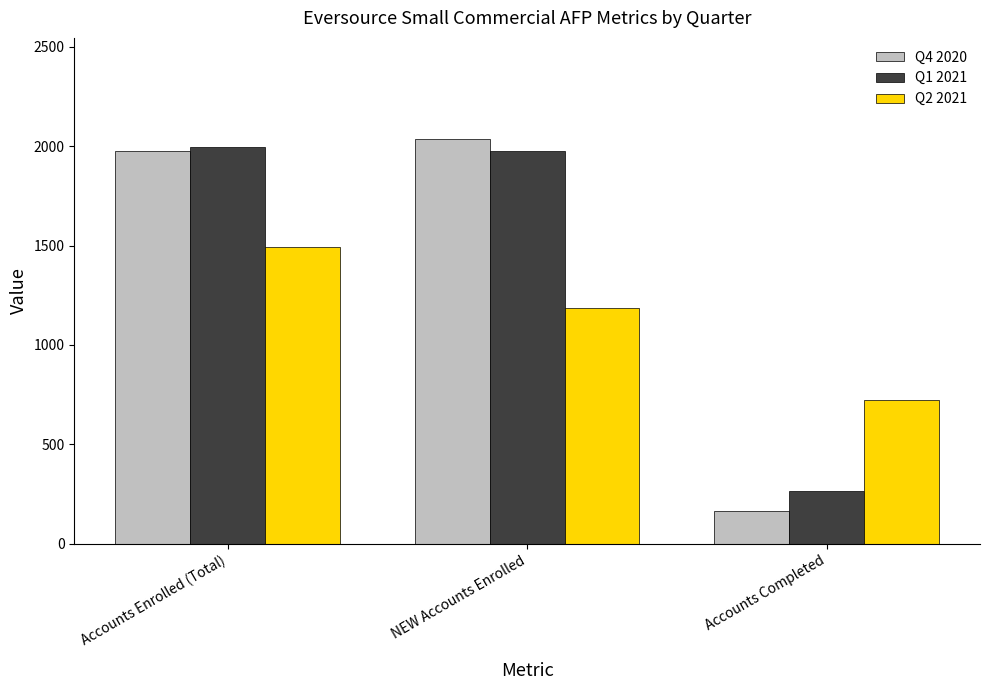

At which category does the chart reach its minimum across all series?

Accounts Completed